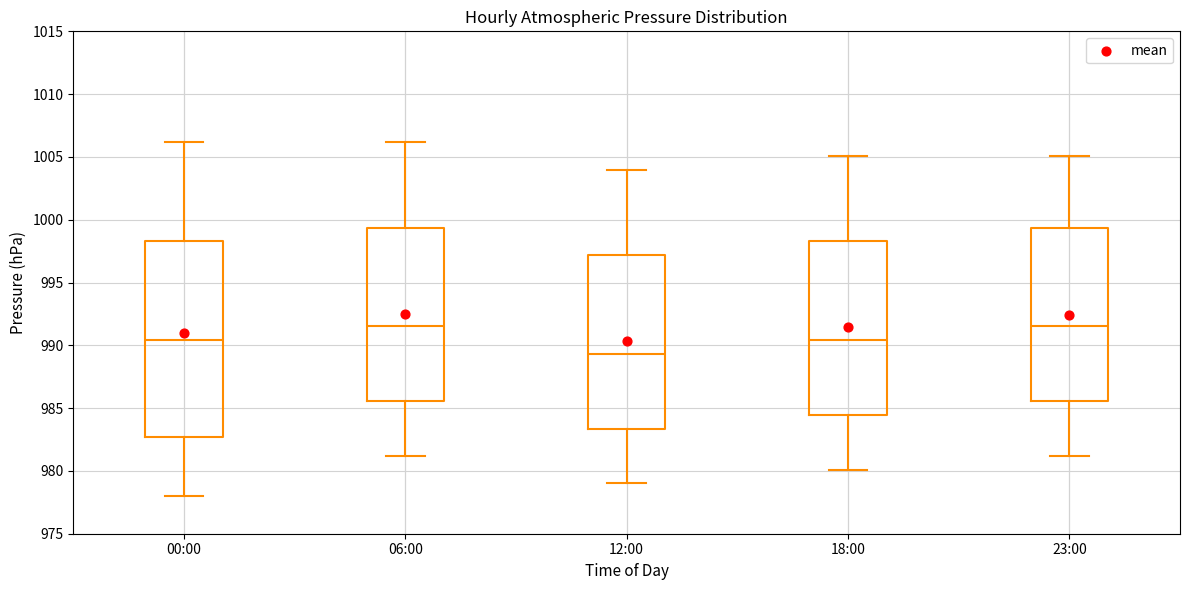

Where does the median line of the box for 12:00 sit on the y-axis? The values are not printed on the chart, so give them approximately, as read against the axis.

989.5